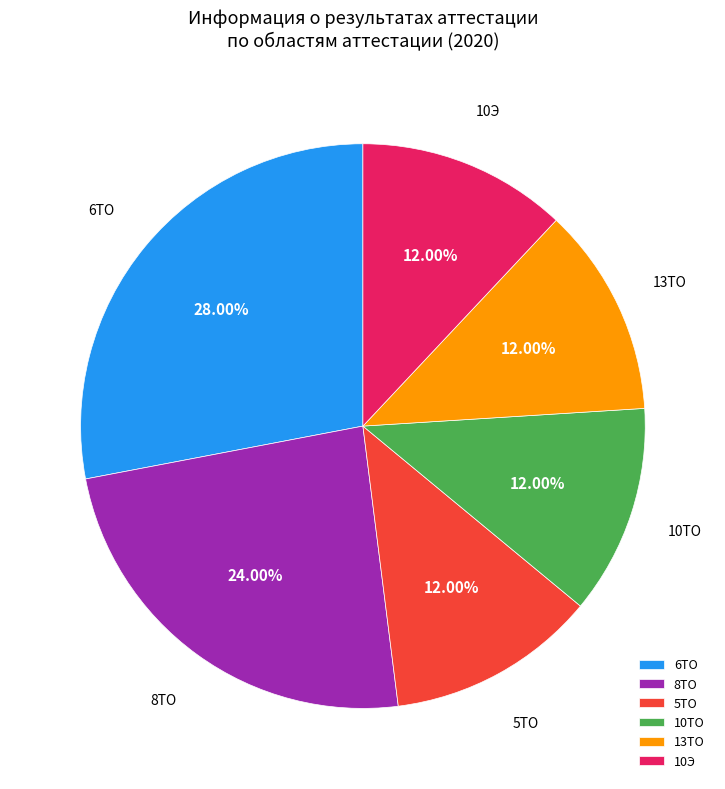

Count the number of slices in the pie.

6